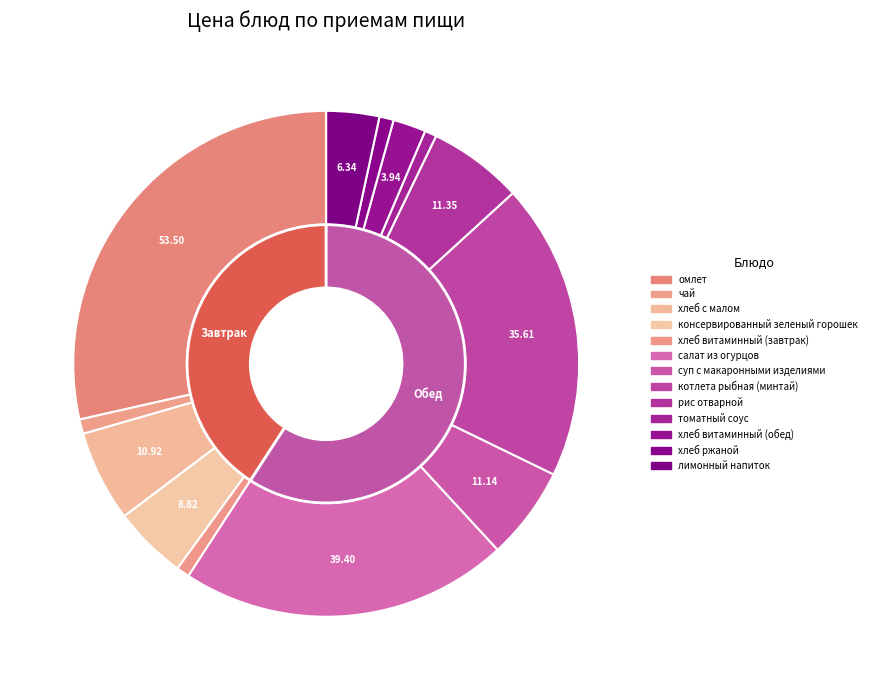

What percentage is the томатный соус slice, to the nearest percent?

1%